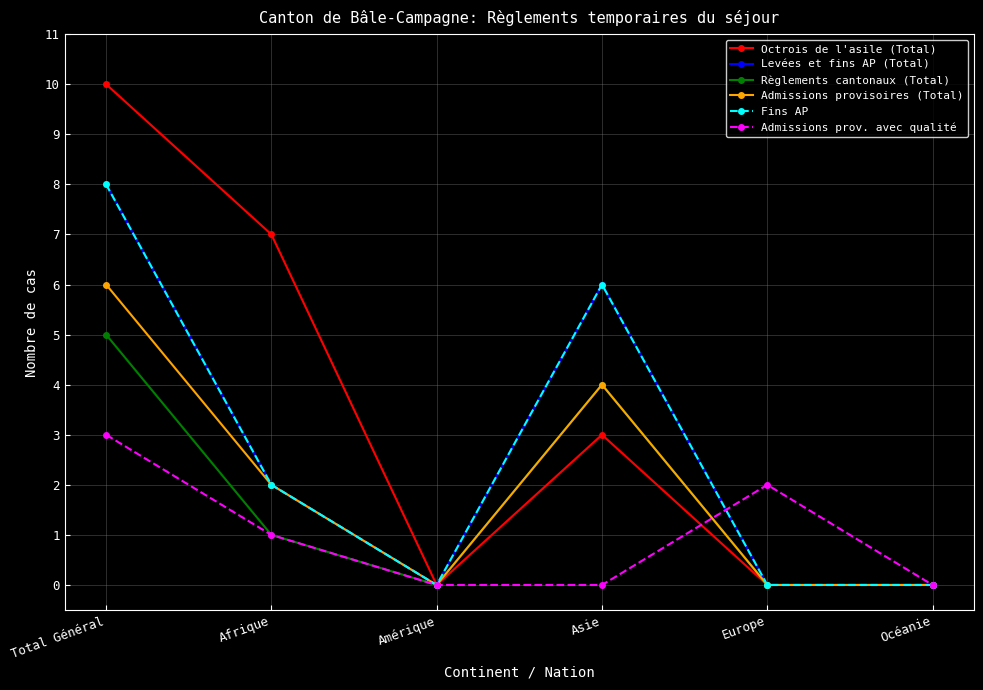

Is this an area chart (filled region under the line)?

No